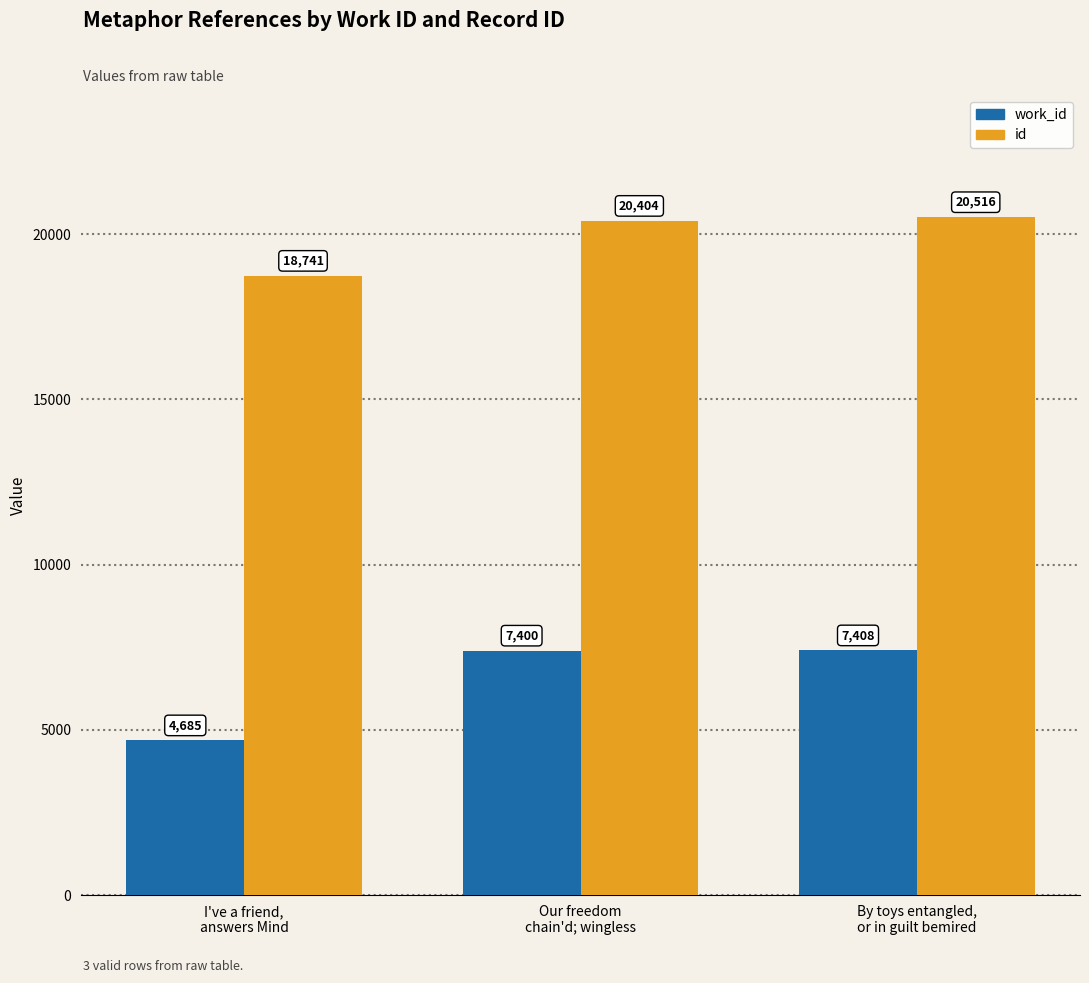

How many bars are there in each group?

2